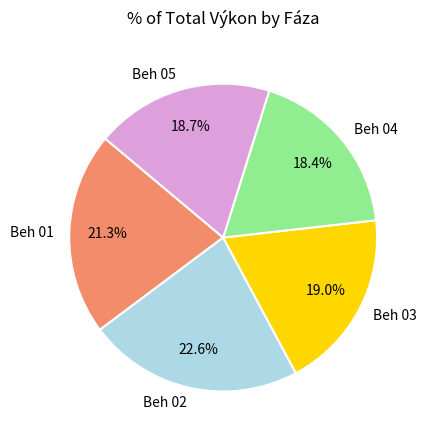

How much of the chart is everything except Beh 03?

81.0%